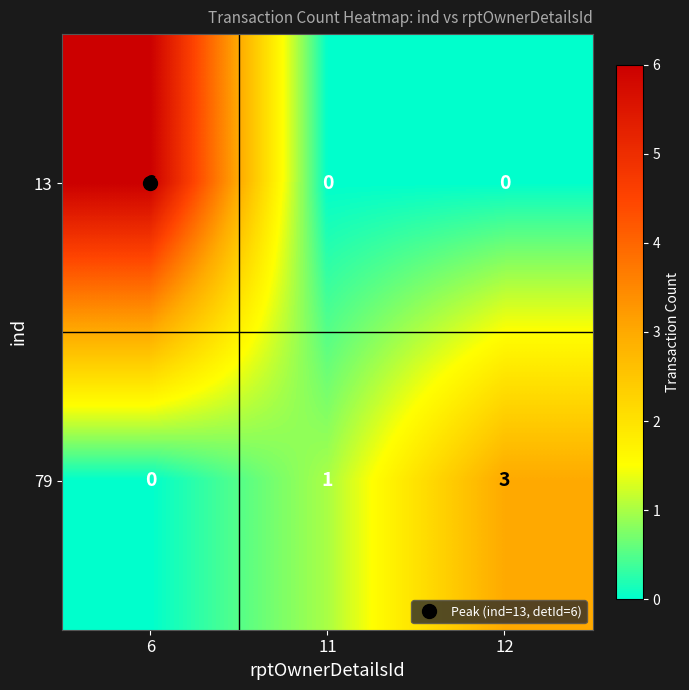

What is the spread (max minus min) of values at 6?

6